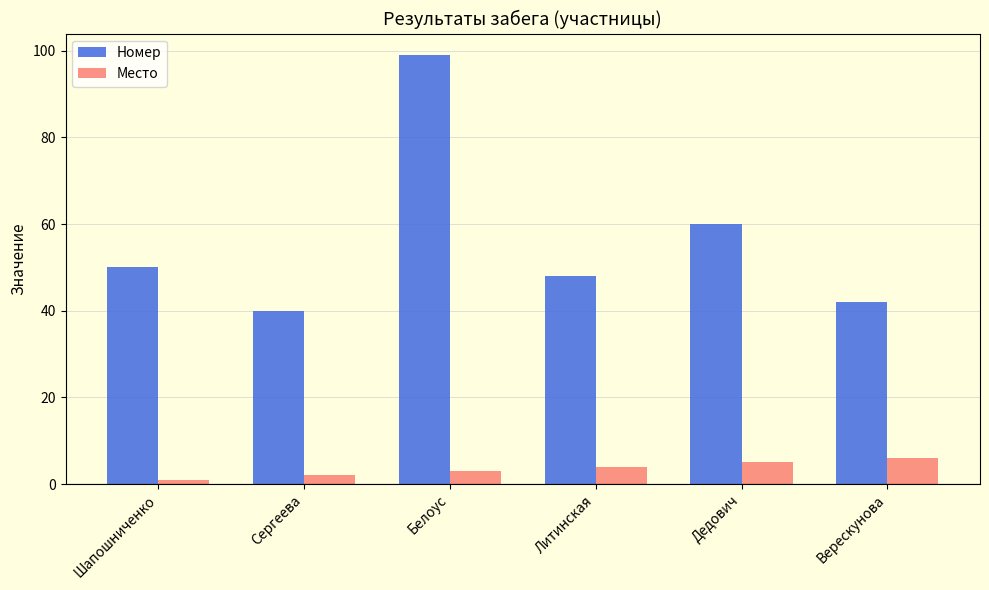

The value of Место at Шапошниченко is 1. True or false?

True